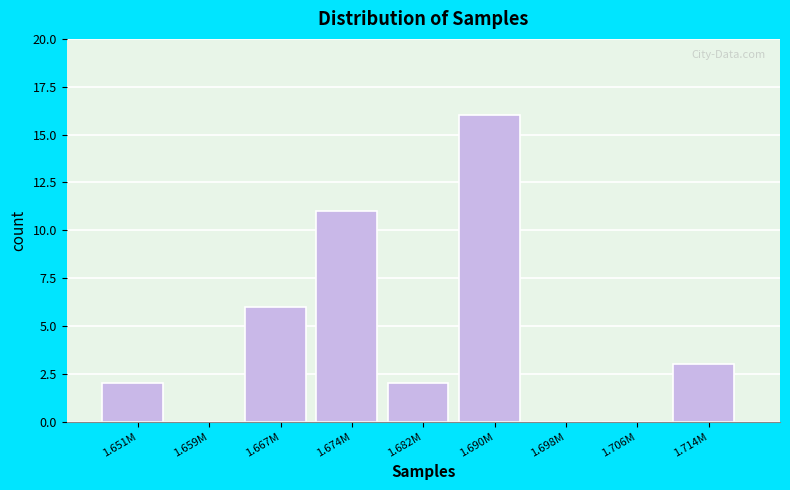

Reading left to right, transcribe all the data shown in this chart.

1.651M=2	1.659M=0	1.667M=6	1.674M=11	1.682M=2	1.690M=16	1.698M=0	1.706M=0	1.714M=3